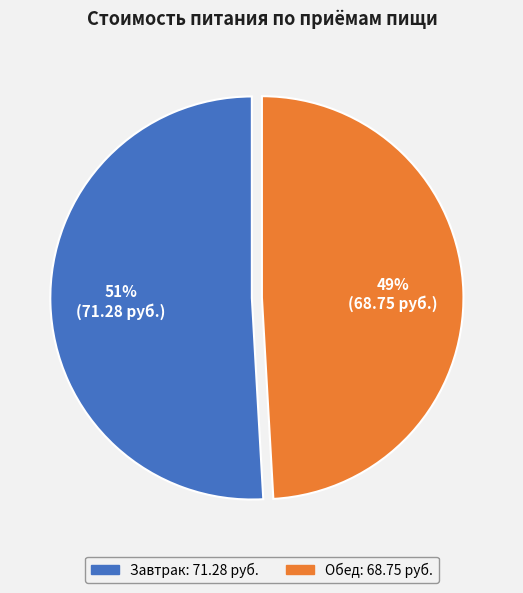

Is it true that Обед is 49% of the pie?

True